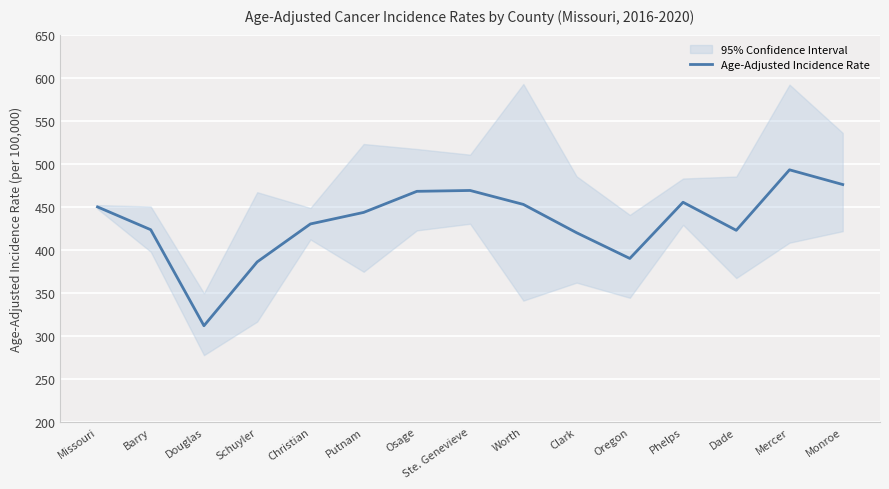

What is the change in value from Missouri to Monroe?

+26.0